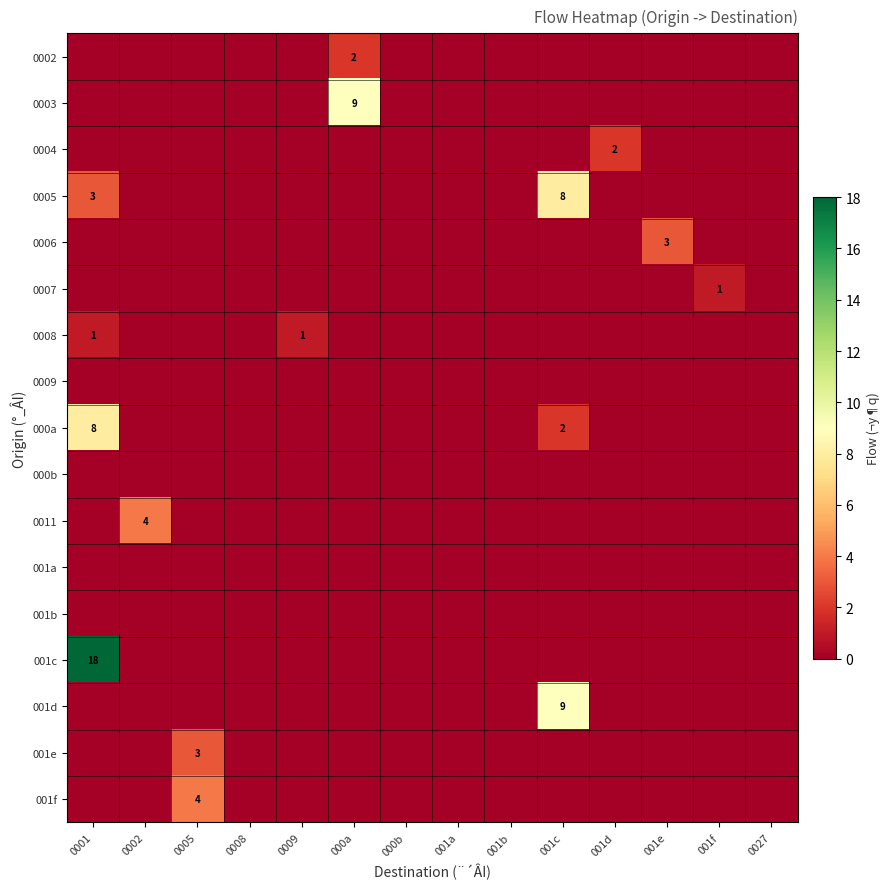

The value of 0008 at 0001 is 2. True or false?

False